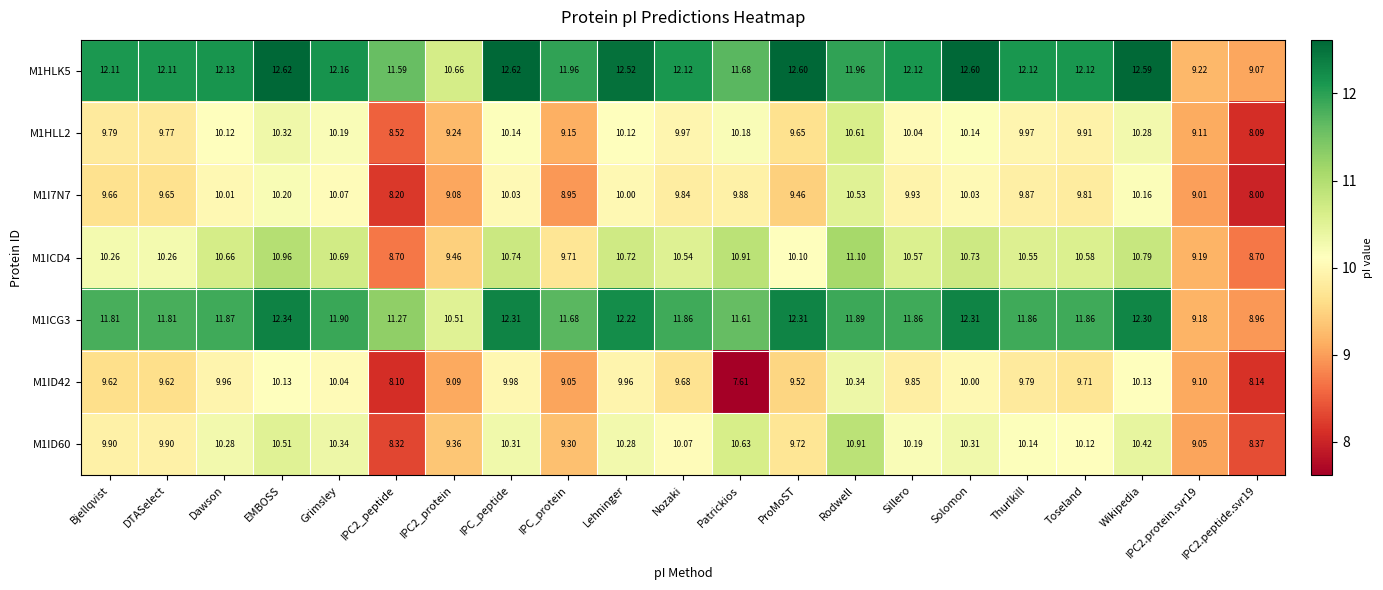

Which series has the largest range (max minus min)?

M1HLK5